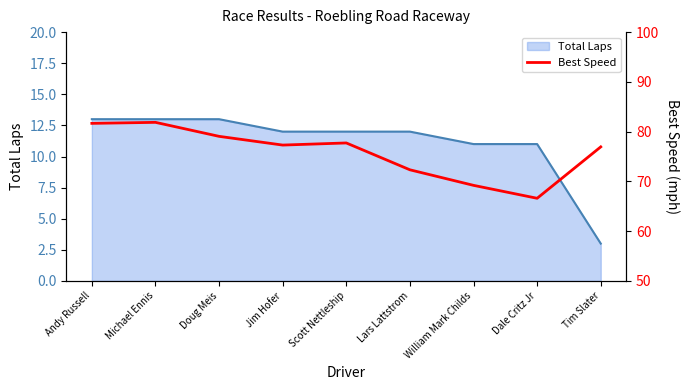

What is the sum of all values?

682.7